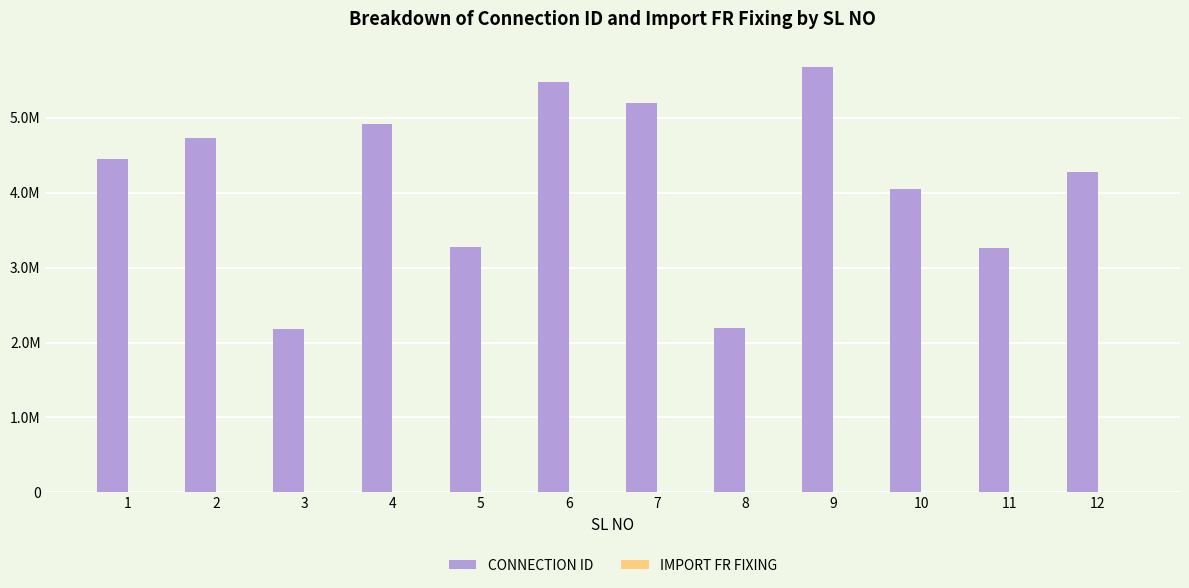

What is the difference between the maximum and minimum values in the CONNECTION ID series?

3503629